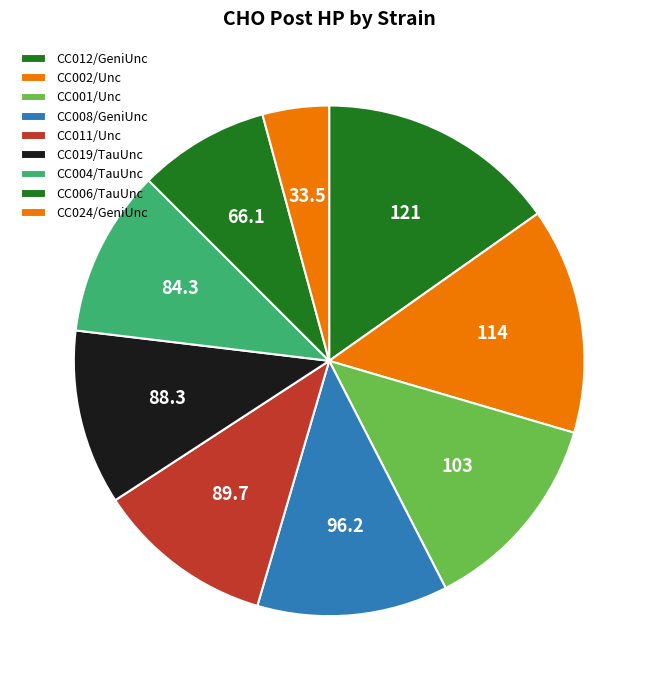

What is the largest slice in the pie chart?

CC012/GeniUnc